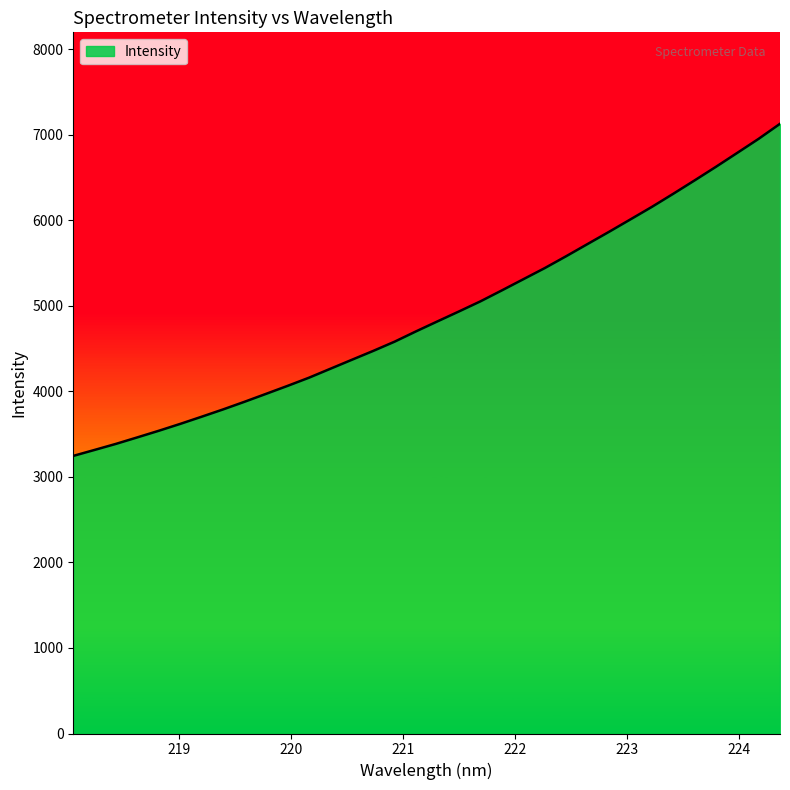

How many distinct data groups are displayed?

1